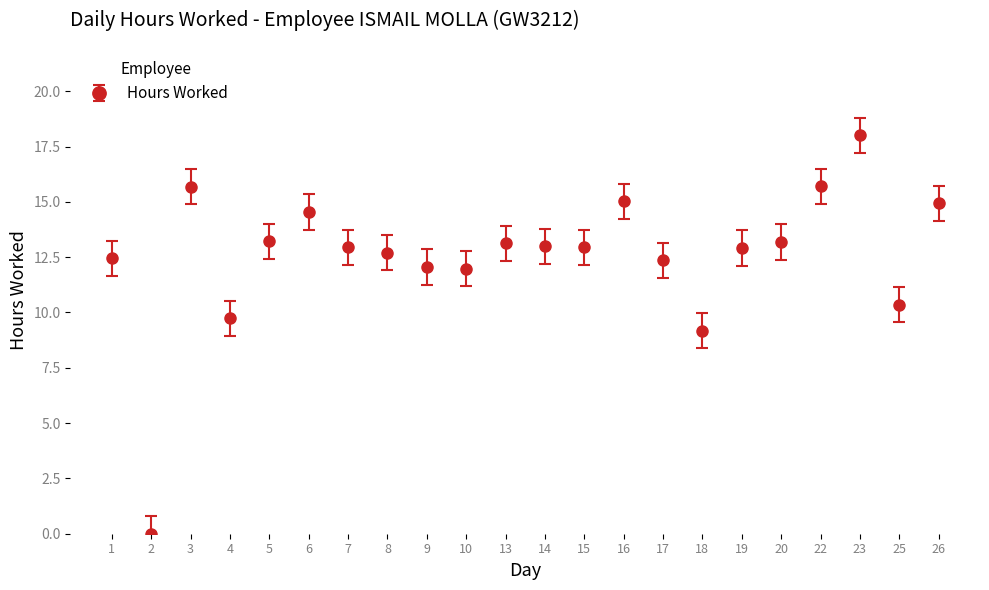

Is it true that the value at 1 is 12.4?

True